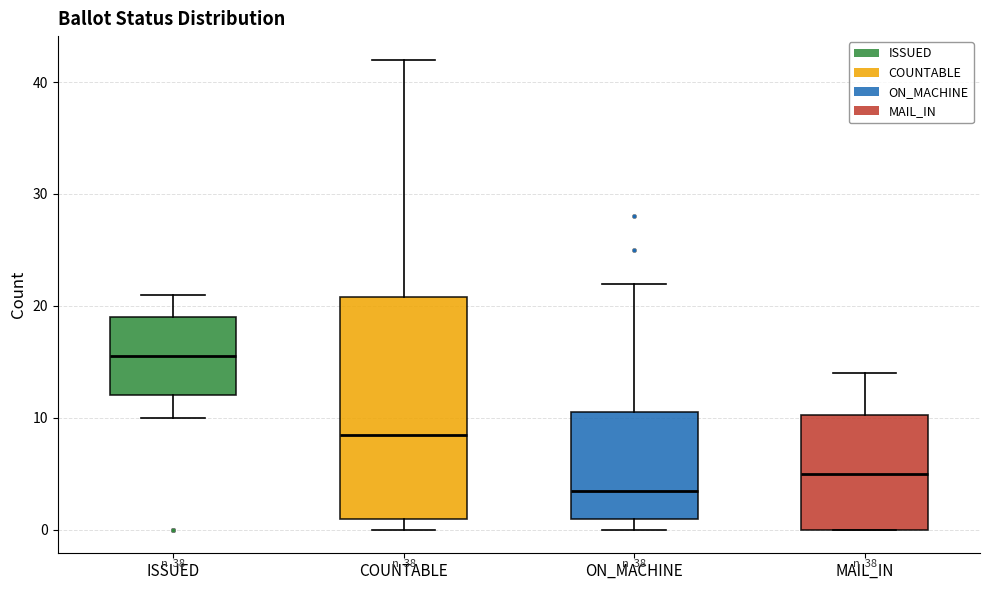

Which box's median line is the lowest?

ON_MACHINE